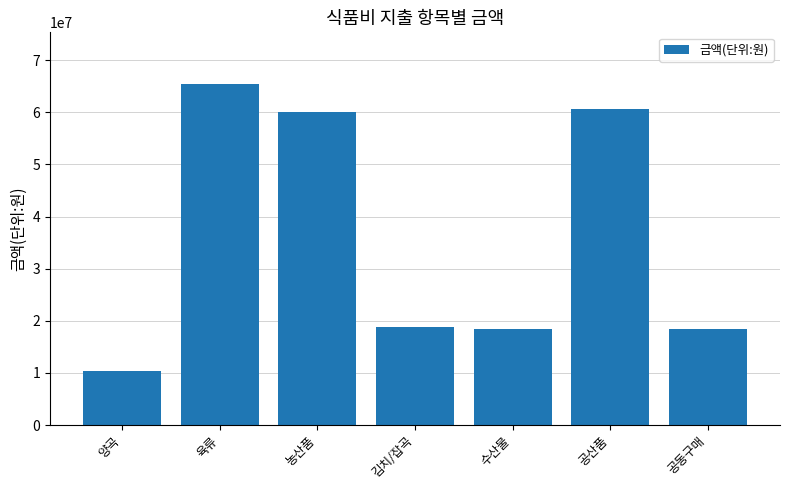

Is it true that the value at 육류 is 86774544?

False